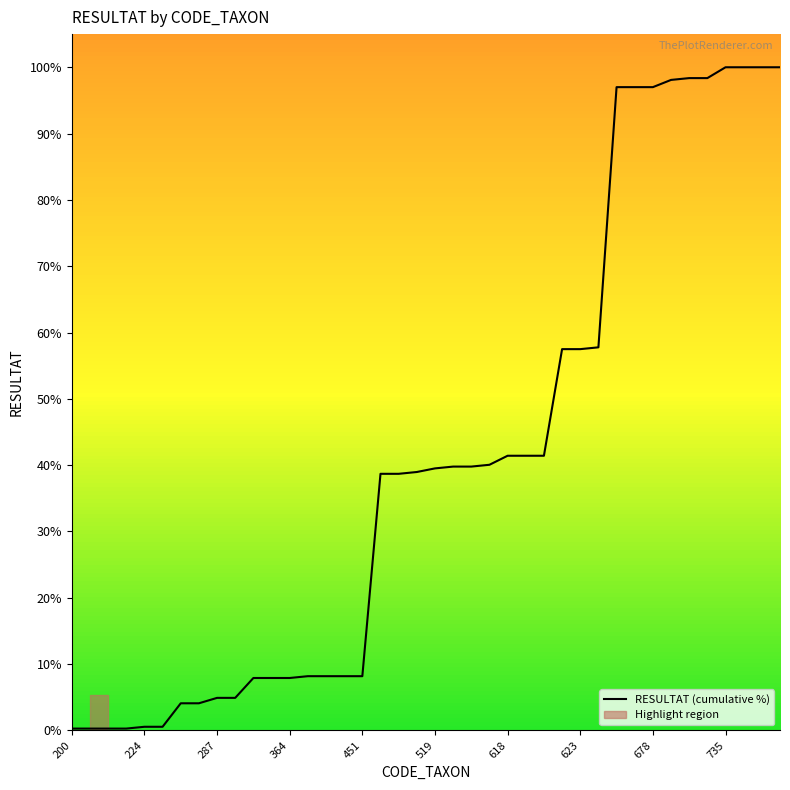

Does the chart display data point markers on the line(s)?

No